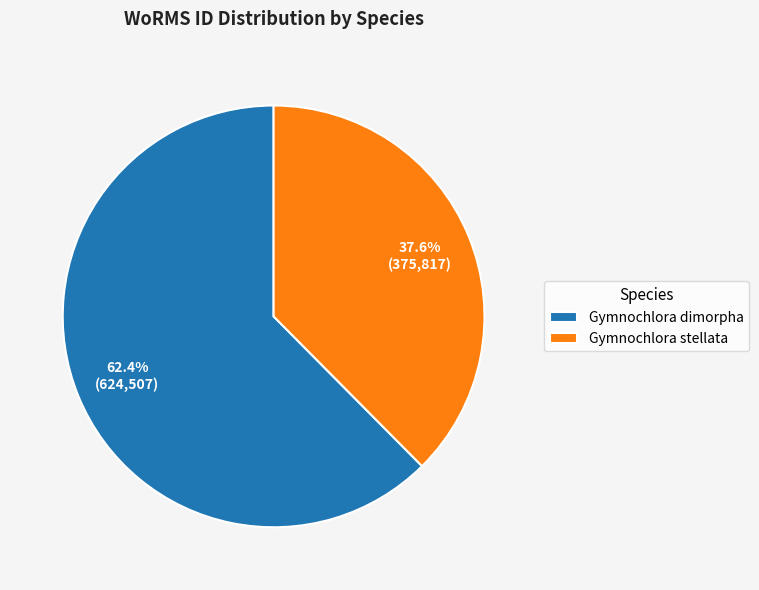

Which slice is the smallest?

Gymnochlora stellata